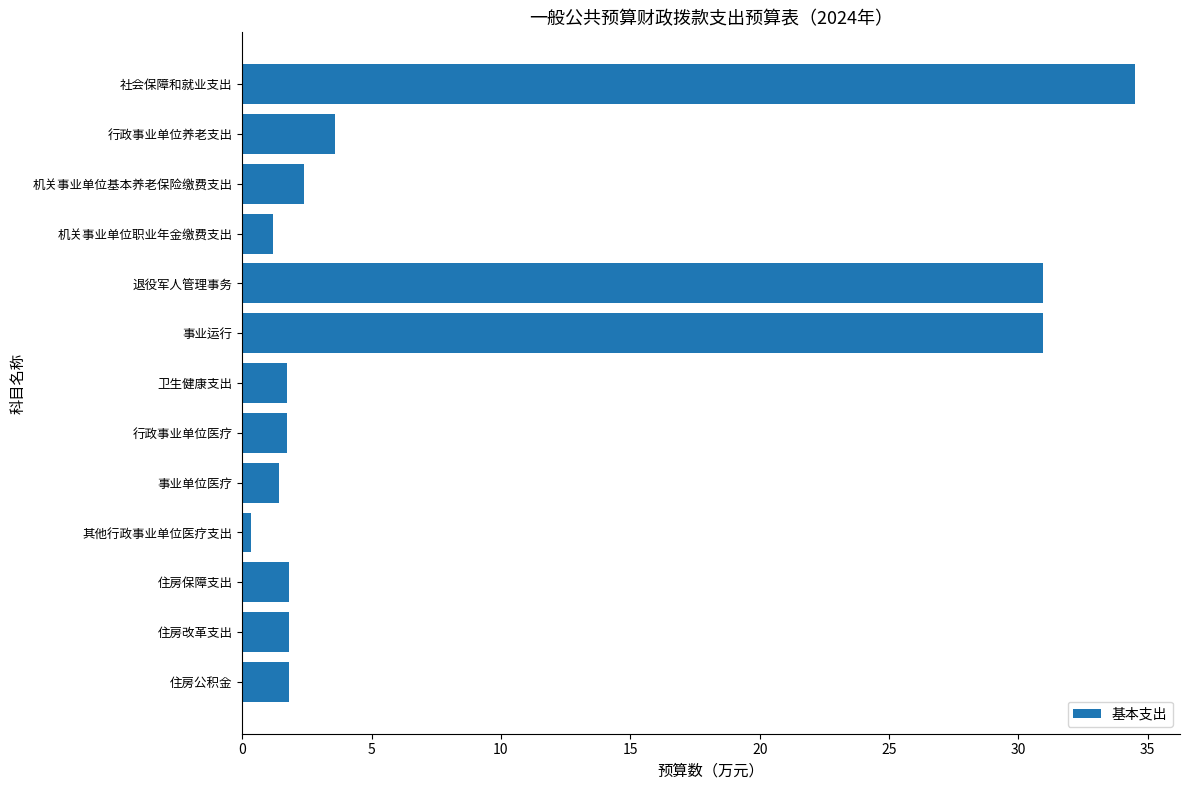

Does the chart contain any negative values?

No